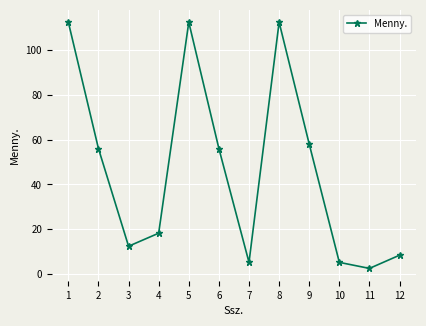

Reading left to right, transcribe all the data shown in this chart.

1=112.4	2=56.0	3=12.4	4=18.2	5=112.4	6=56.0	7=5.2	8=112.4	9=58.0	10=5.2	11=2.5	12=8.4